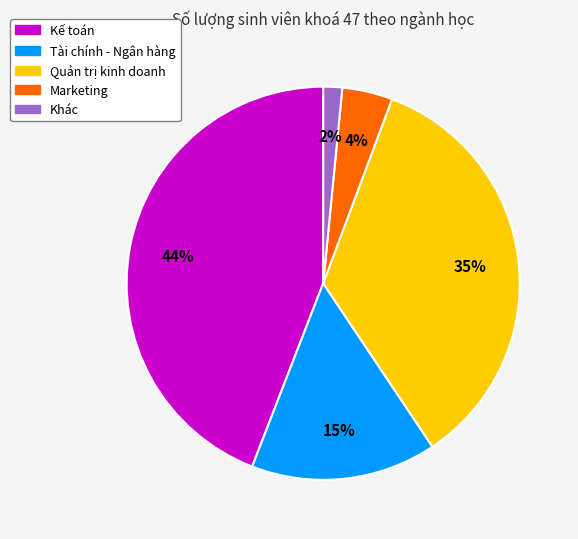

To the nearest percent, what is the average slice percentage?

20%